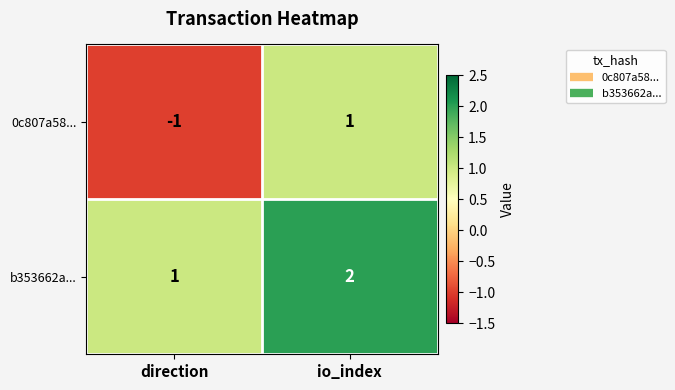

The value of 0c807a58... at direction is -1. True or false?

True